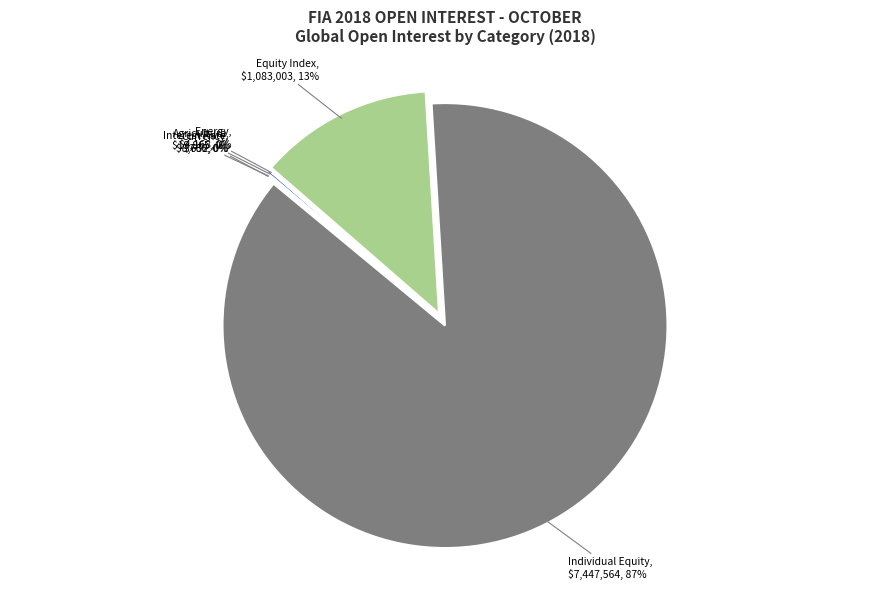

What portion of the pie excludes Equity Index?

87.4%